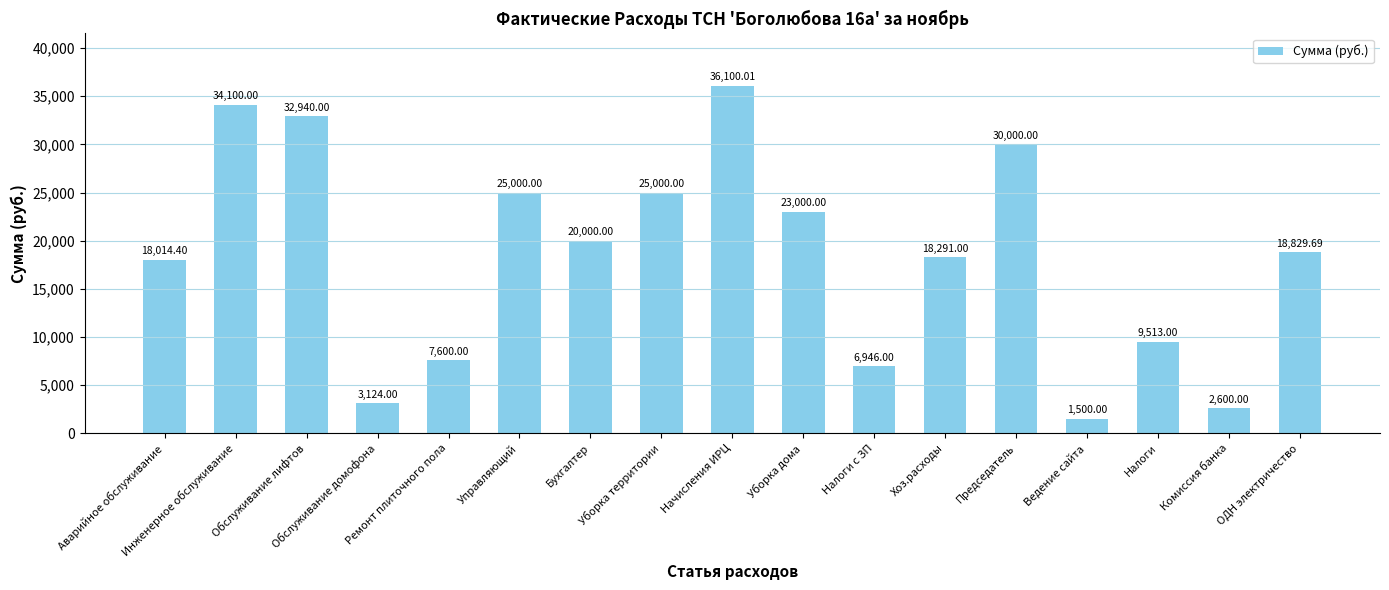

Are the bars horizontal?

No